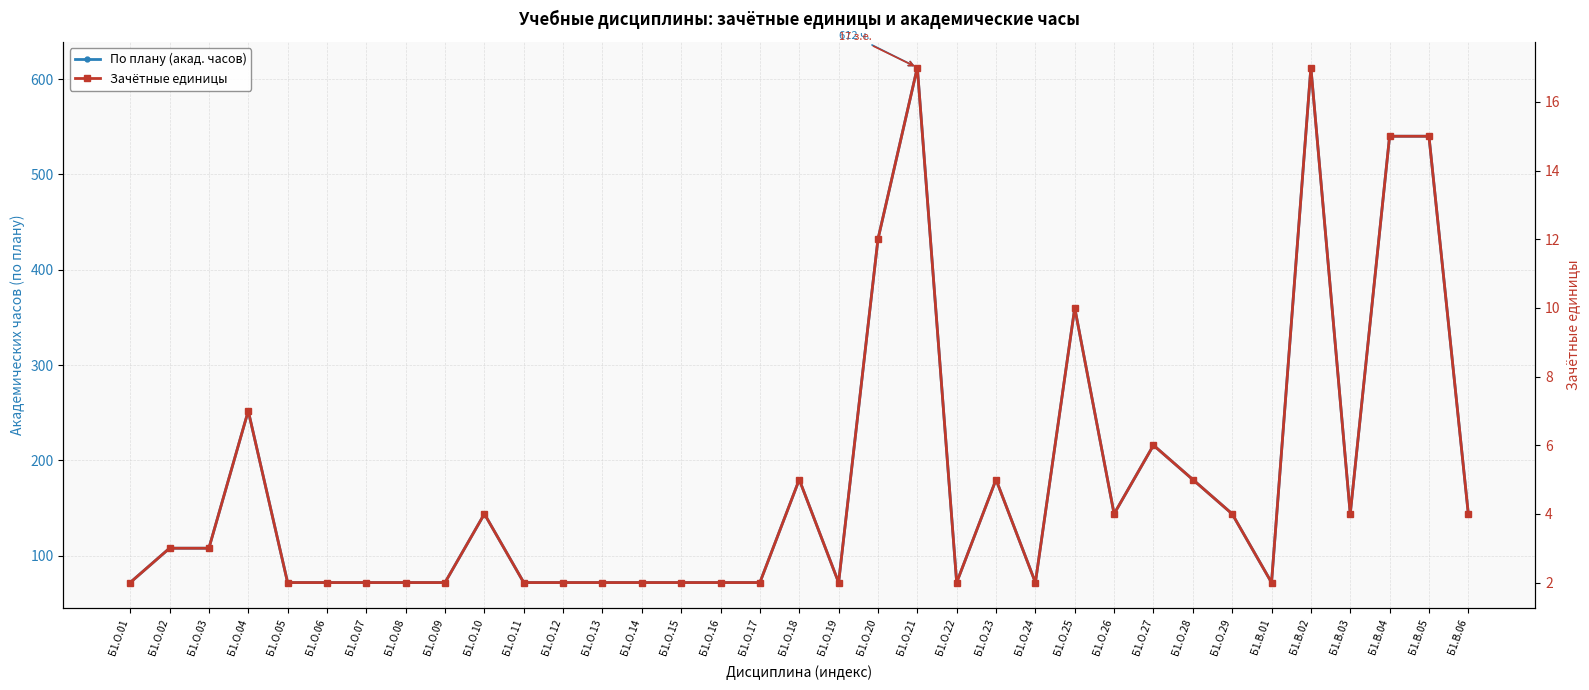

True or false: По плану (акад. часов) has a value of 72 at Б1.В.01.

True